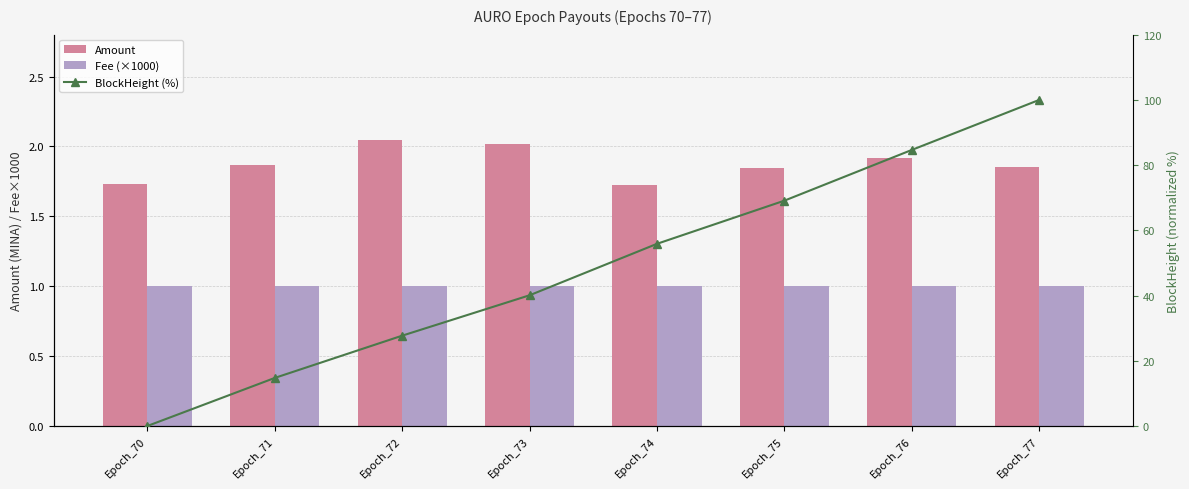

What is the value of the BlockHeight (%) bar at the 5th from the left?

55.9